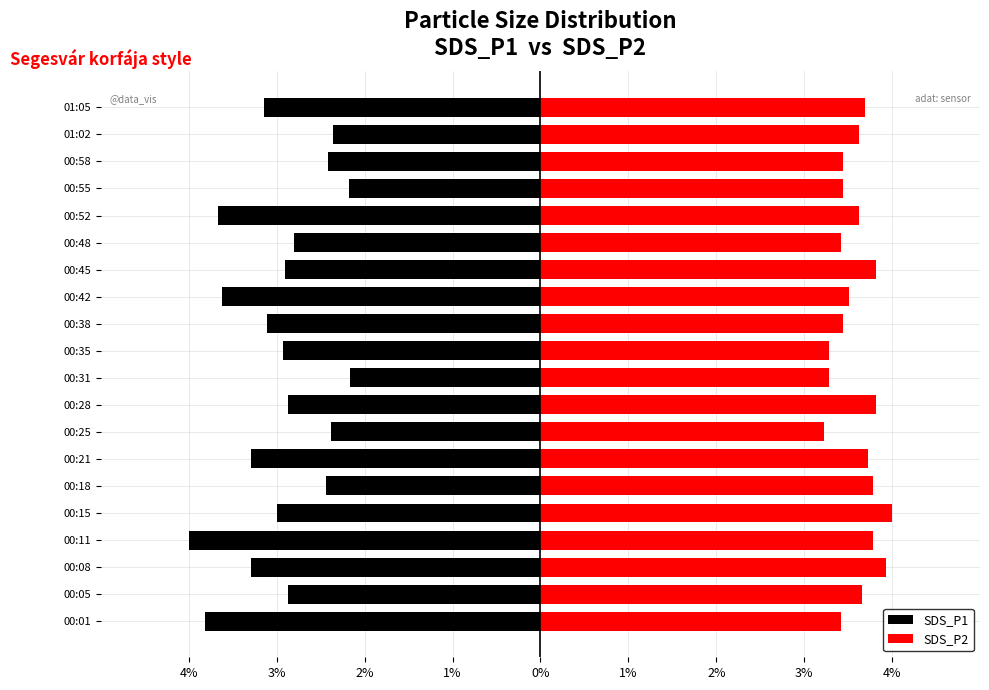

List the series in order of their peak value, highest first.

SDS_P2, SDS_P1